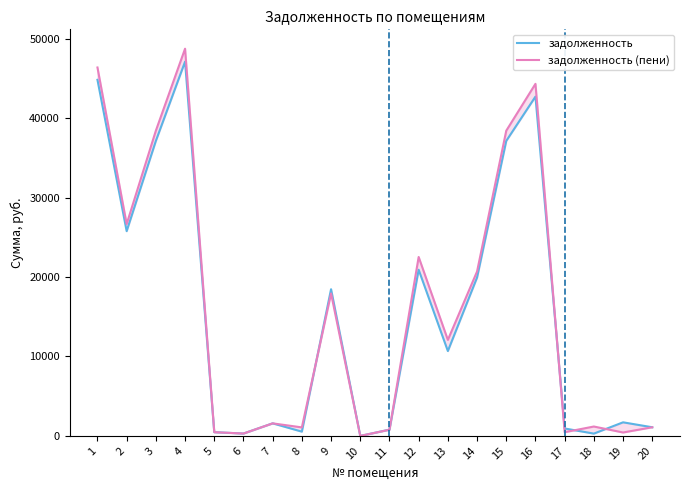

Where is the first local maximum for задолженность (пени)?

4